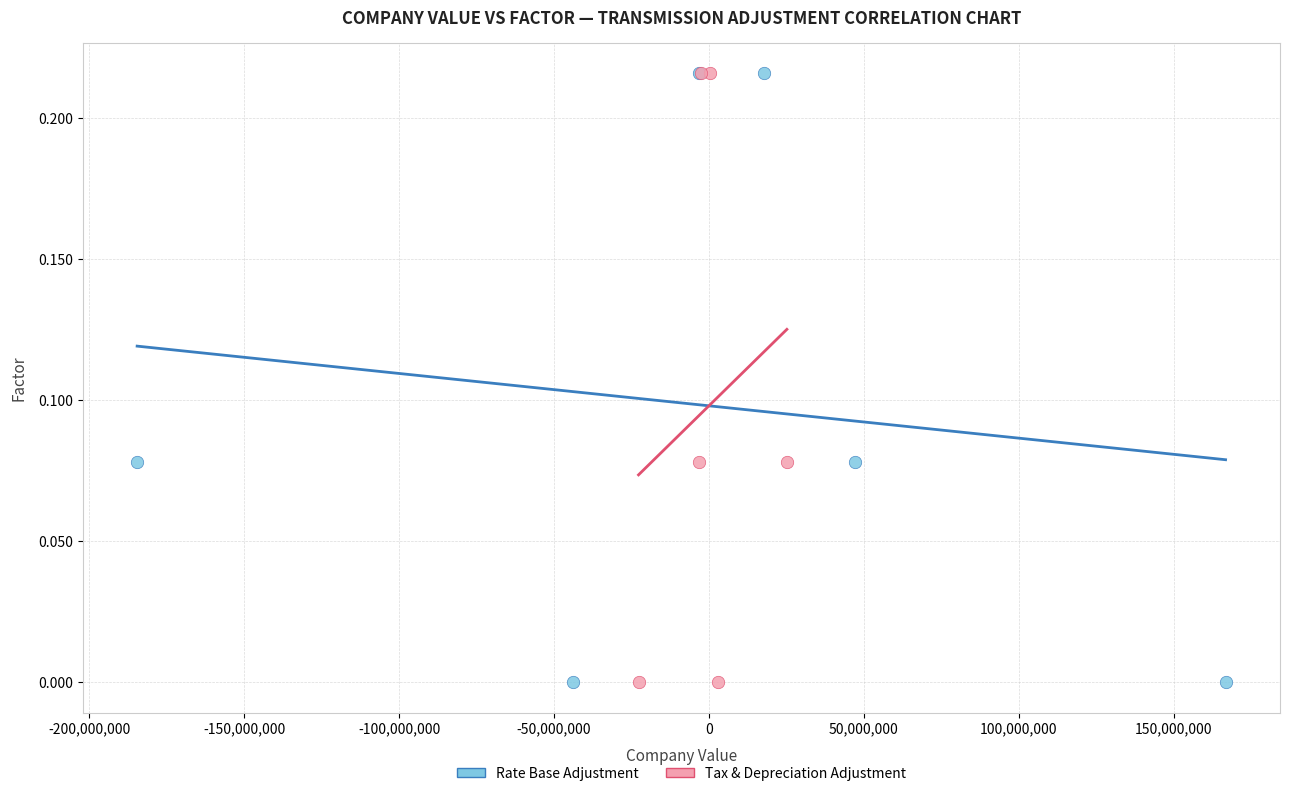

What are all the series names shown in the legend?

Rate Base Adjustment, Tax & Depreciation Adjustment